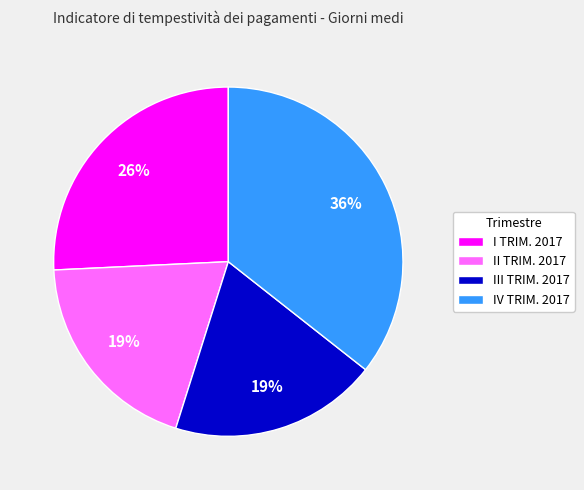

To the nearest percent, what percentage of the pie is IV TRIM. 2017?

36%